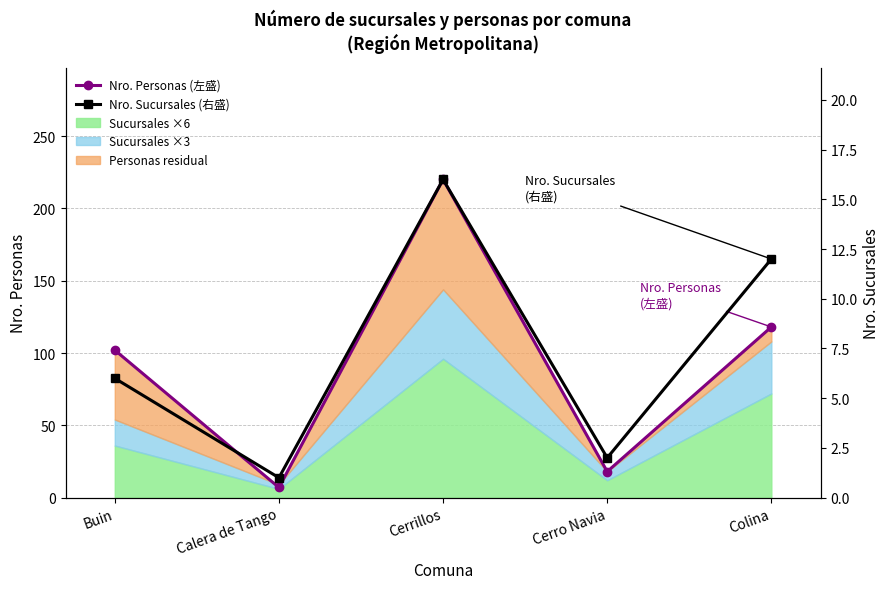

At which category does the chart reach its peak across all series?

Cerrillos